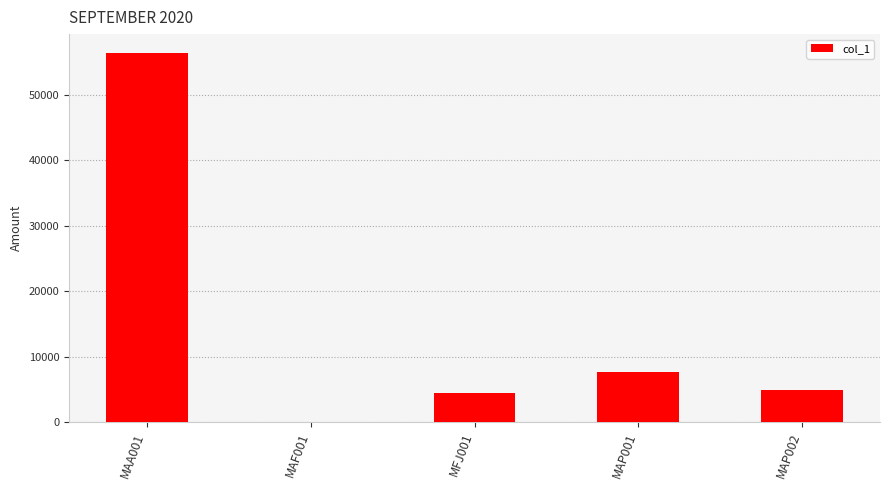

How many positive values are there?

4